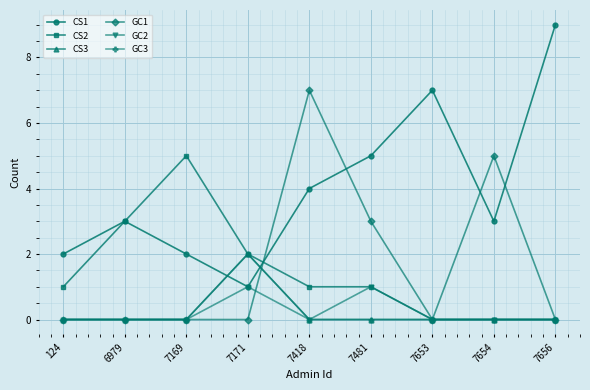

At 7418, list the series in order from largest to smallest.

GC1, CS1, CS2, CS3, GC2, GC3